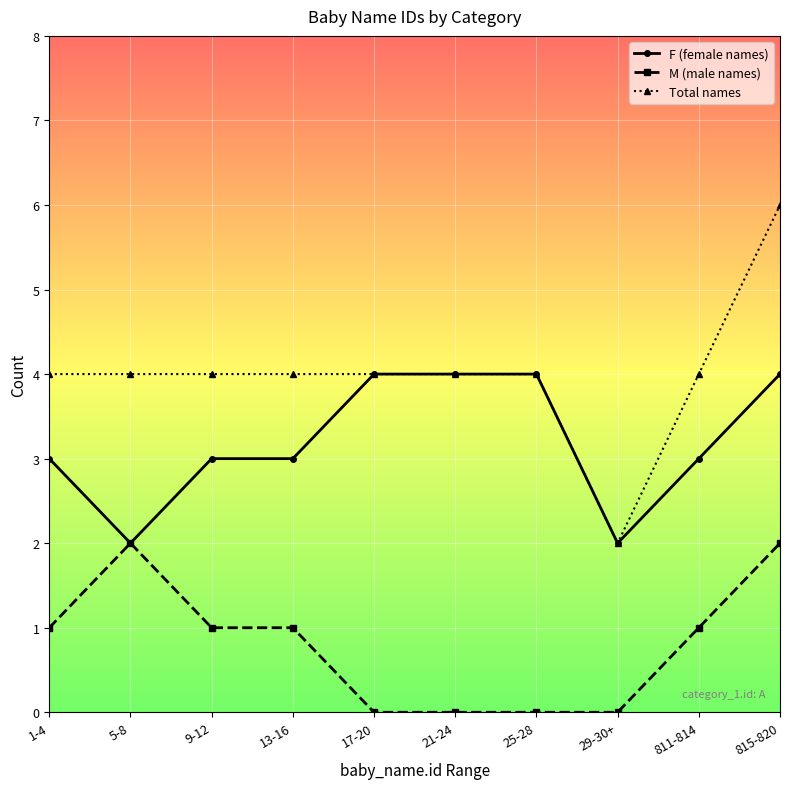

How many data points does each series have?

10